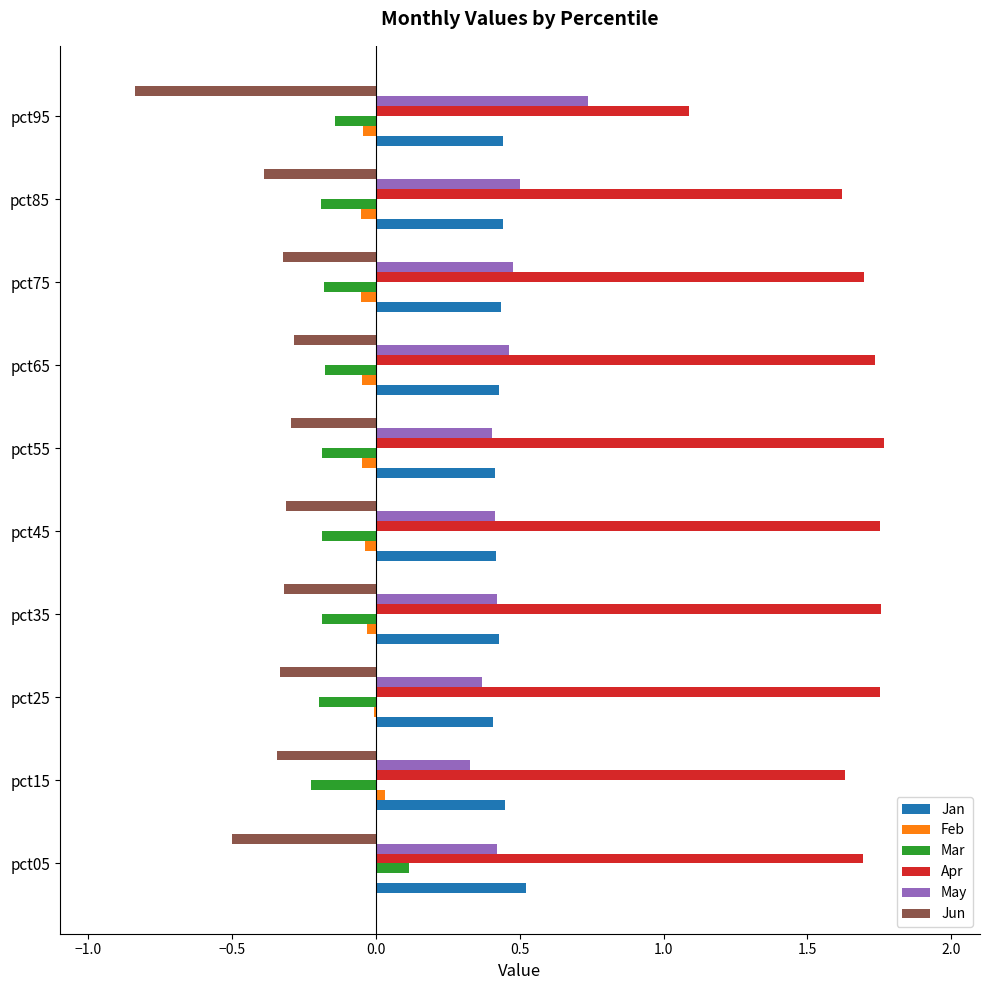

Count the Apr values in the range 1 to 2.

10